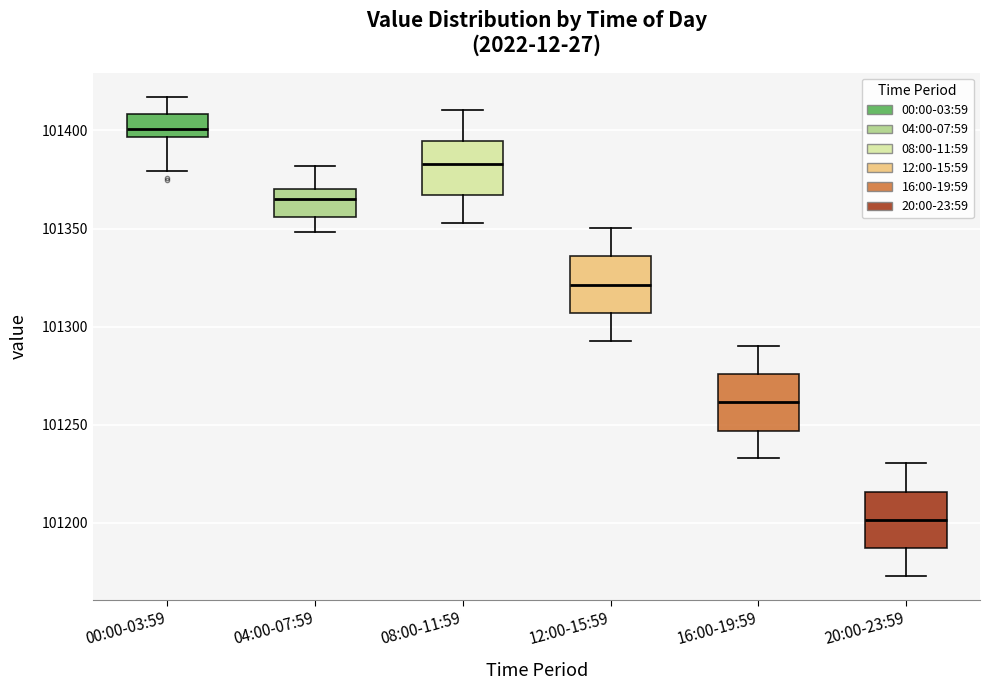

Where does the median line of the box for 16:00-19:59 sit on the y-axis? The values are not printed on the chart, so give them approximately, as read against the axis.

101260